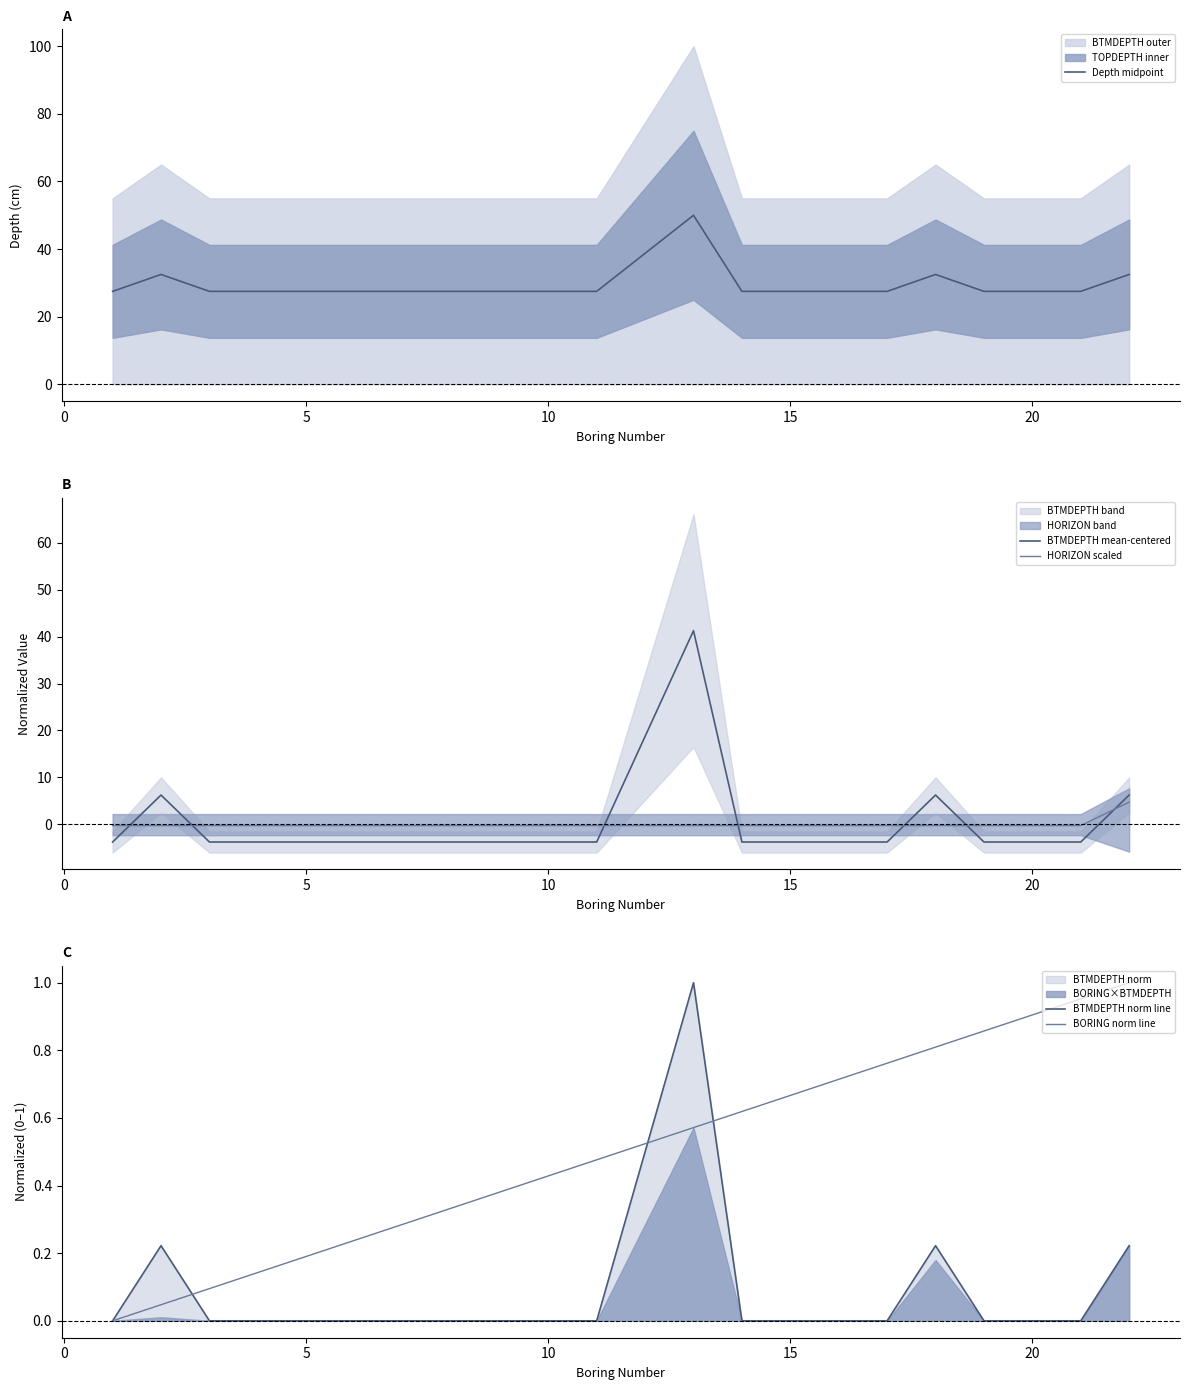

What is the maximum value for HORIZON scaled?

4.8